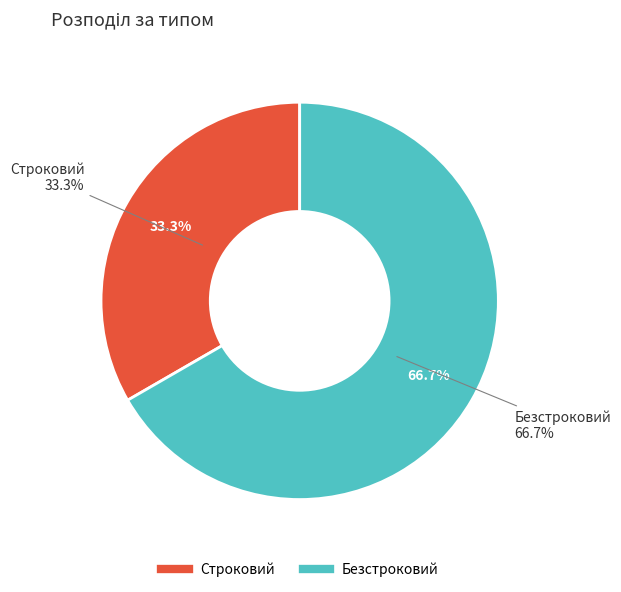

Which has a higher value, Безстроковий or Строковий?

Безстроковий